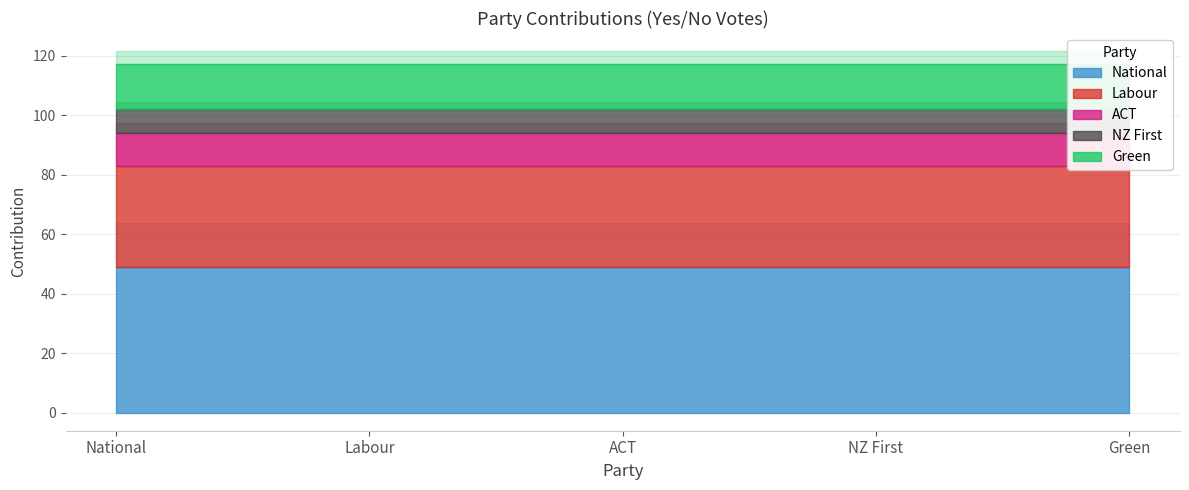

At which label does the data first exceed 15?

National